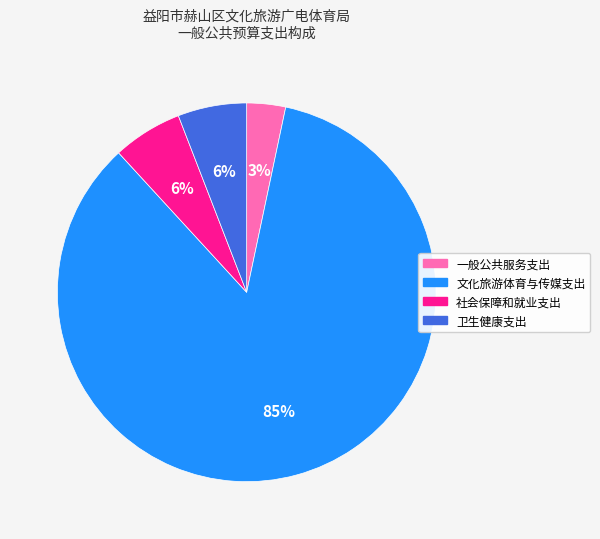

To the nearest percent, what percentage of the pie is 文化旅游体育与传媒支出?

85%